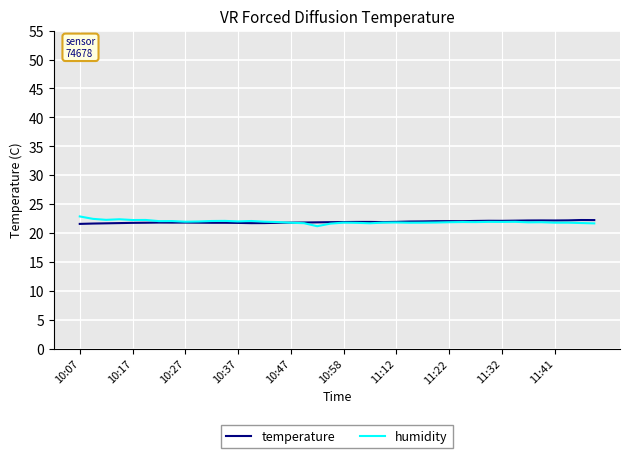

What is the greatest value displayed?

22.9